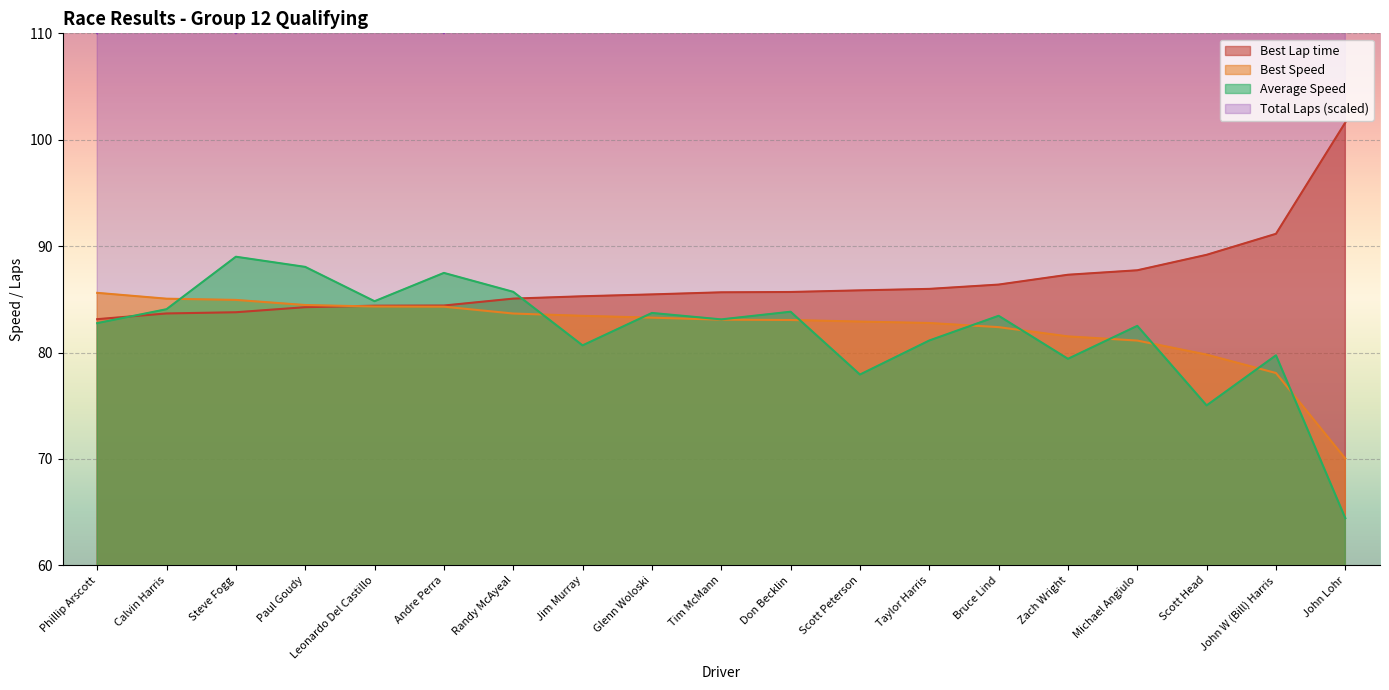

What is the label of the 22nd point from the right?

Phillip Arscott